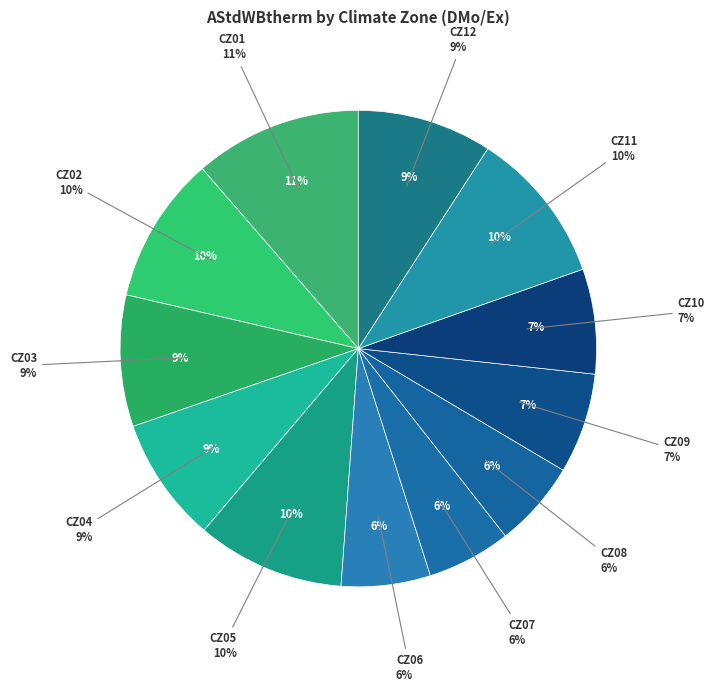

Which slice is the largest?

CZ01